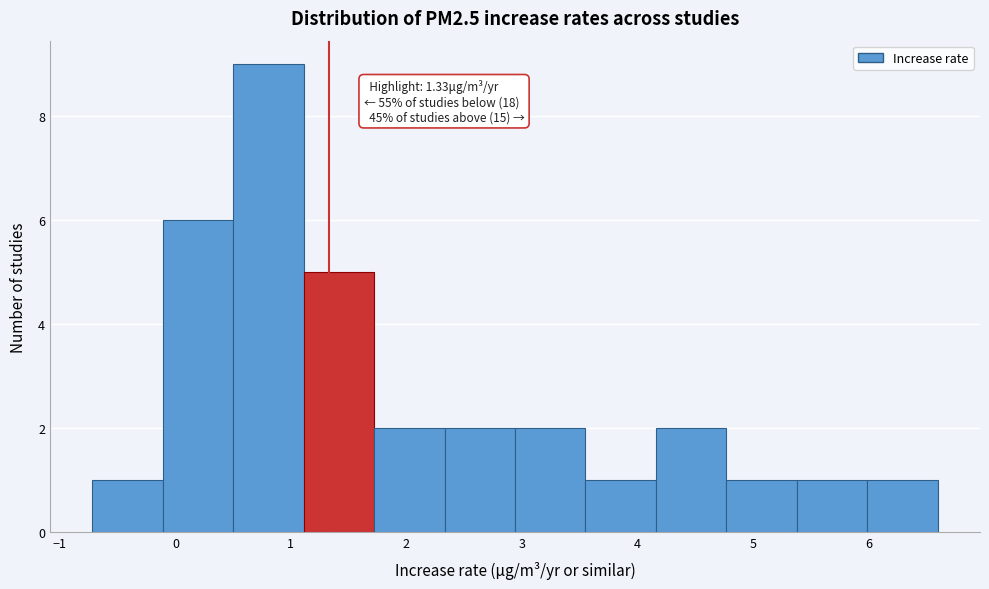

Which range on the x-axis has the tallest bar?

0.50 to 1.11